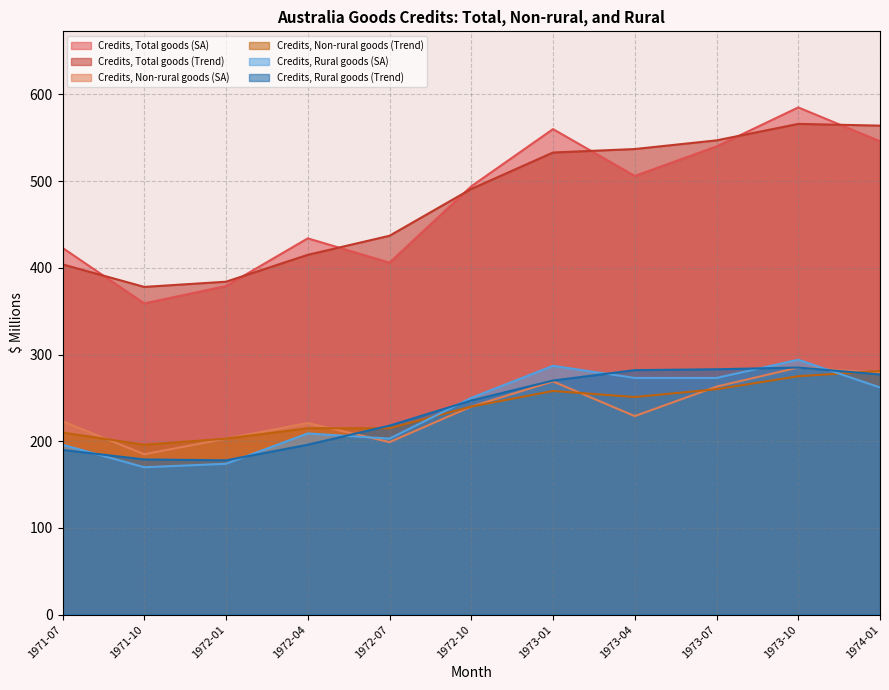

What is the difference between the second highest and second lowest values in the Credits, Non-rural goods (SA) series?

80